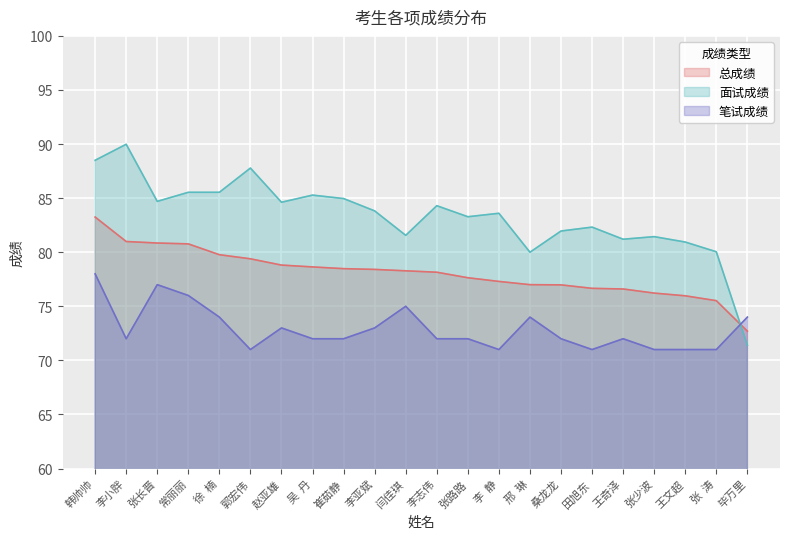

What position from the right is 李小胖?

21